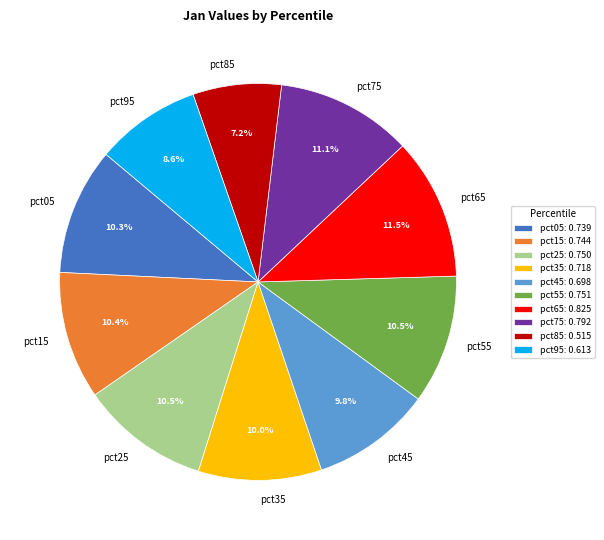

Does pct85 account for over 50% of the chart?

No